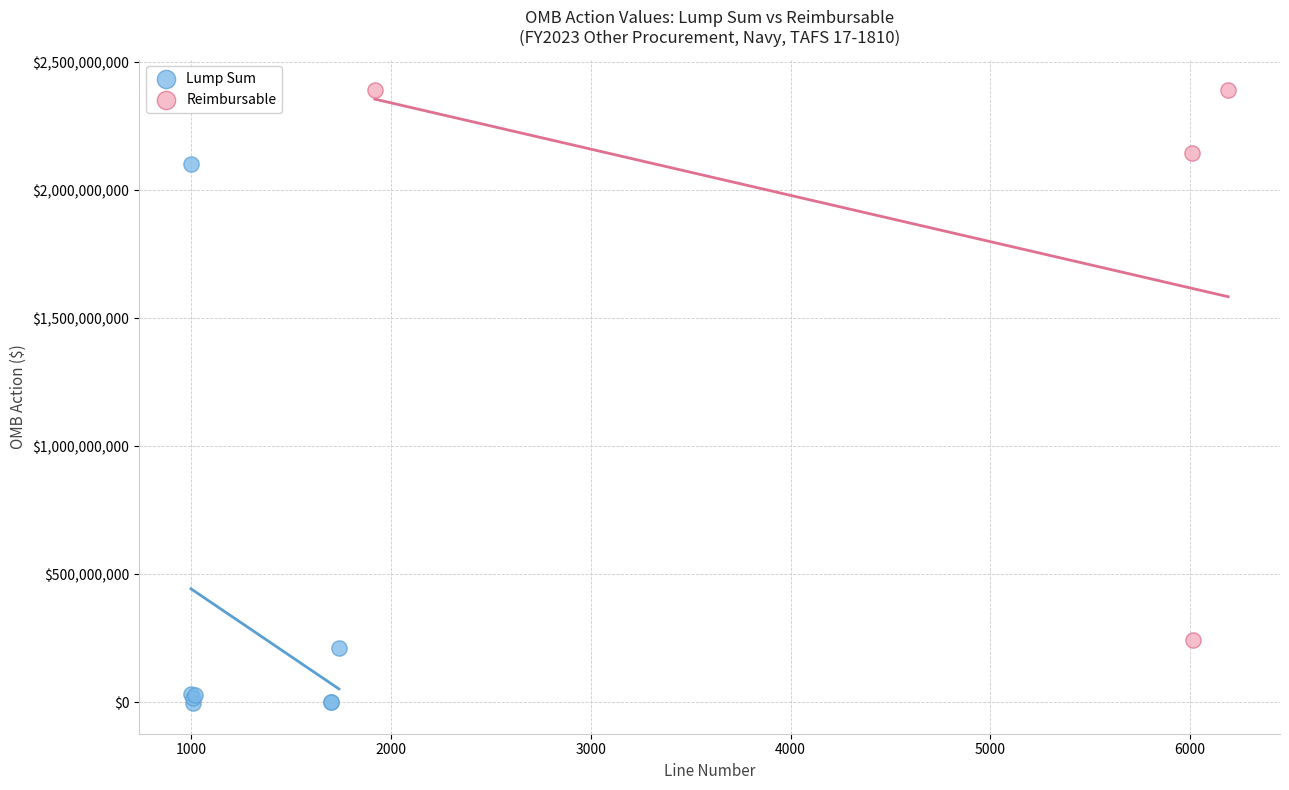

Which series contains the highest Y value?

Reimbursable